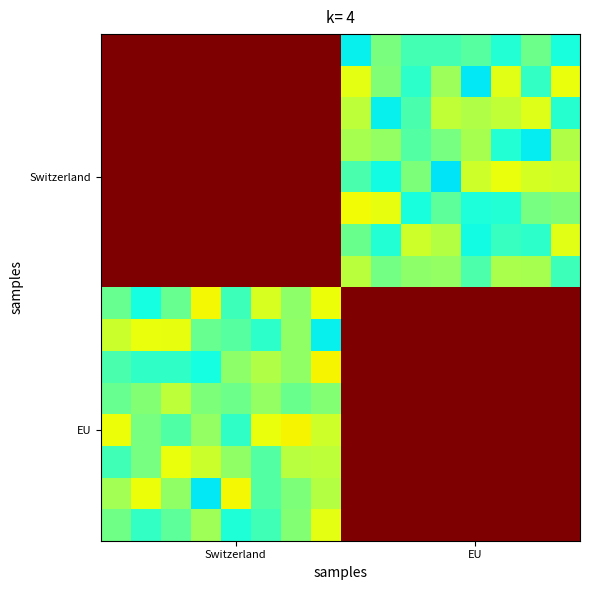

How many categories are shown in the chart?

16